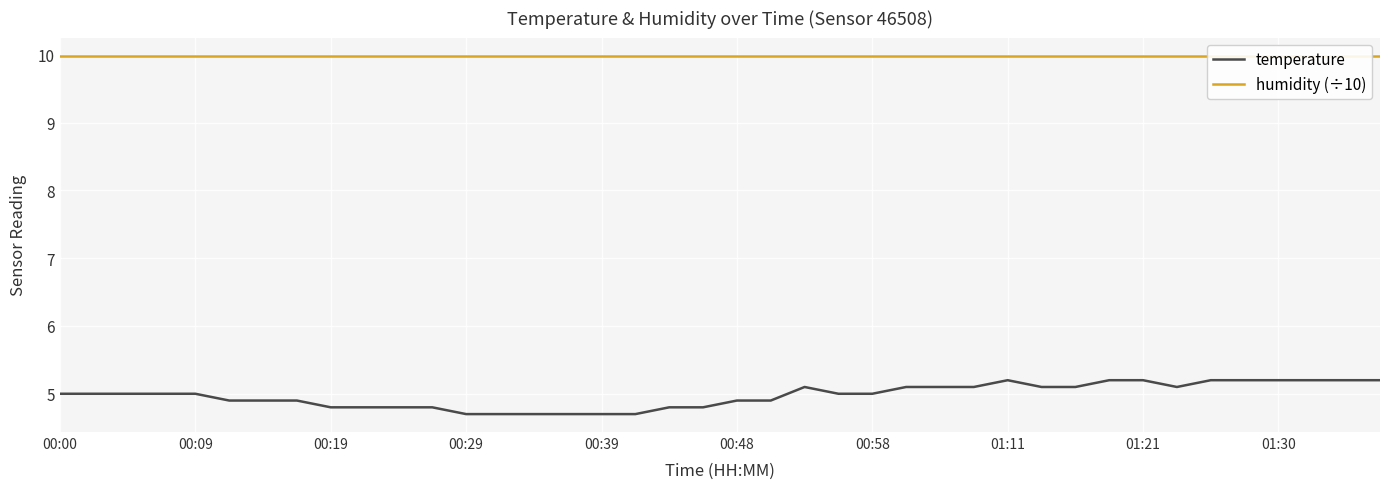

What is the value of the humidity (÷10) point at the 15th from the left?

10.0